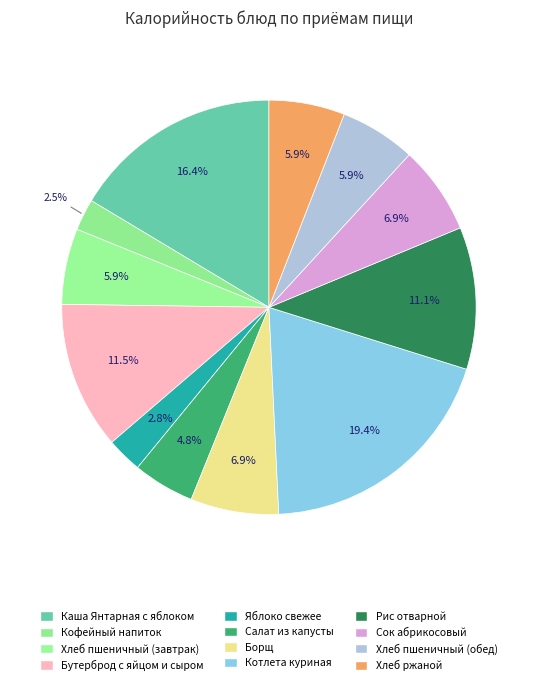

To the nearest percent, what is the difference between the largest and smallest slice percentages?

17%